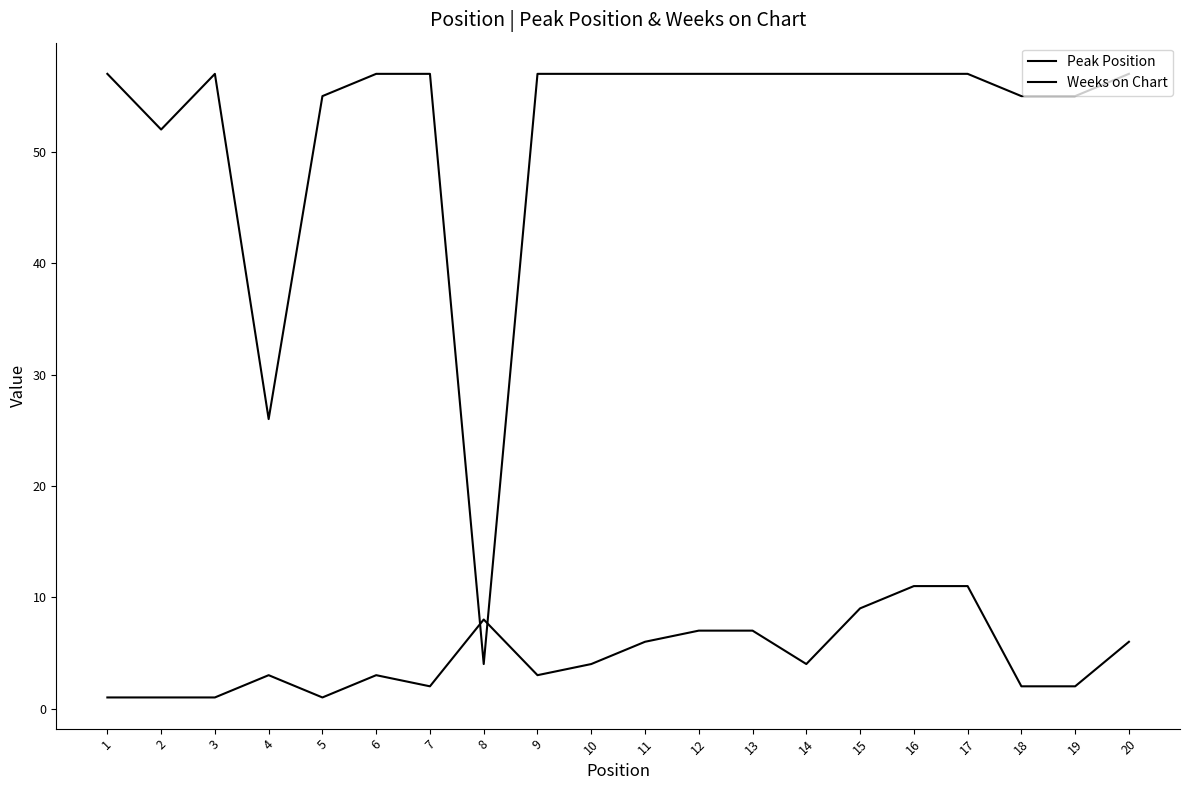

Where is Peak Position nearest to the value 6?

11